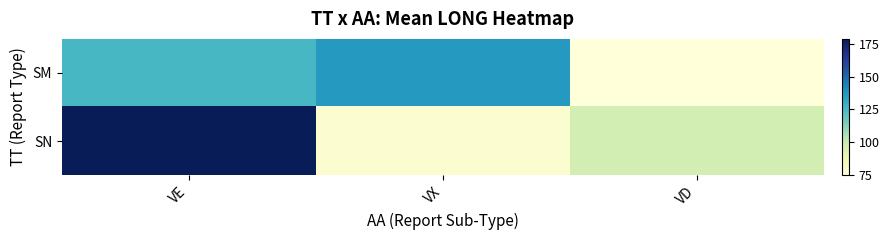

List the series in order of their peak value, highest first.

SN, SM